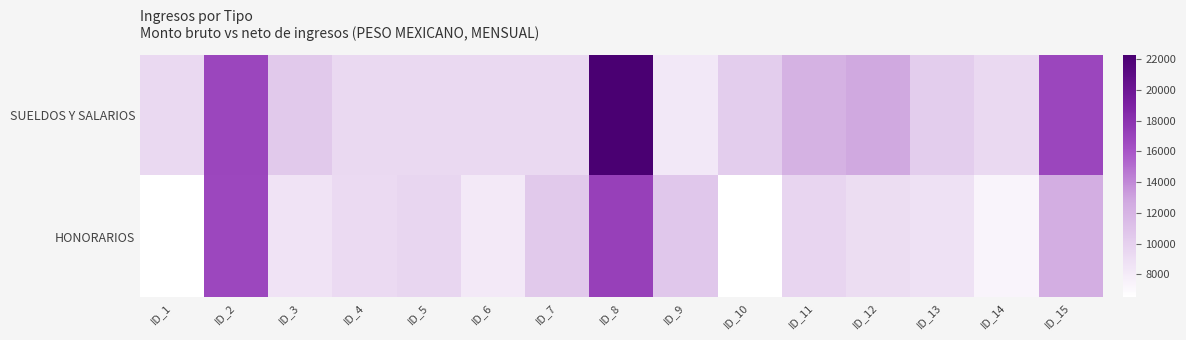

Between ID_7 and ID_9, which series saw the biggest shift?

SUELDOS Y SALARIOS